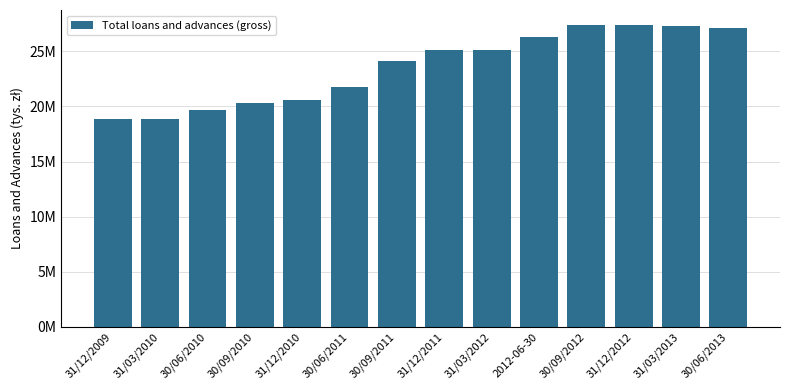

What is the smallest value displayed?

18884297